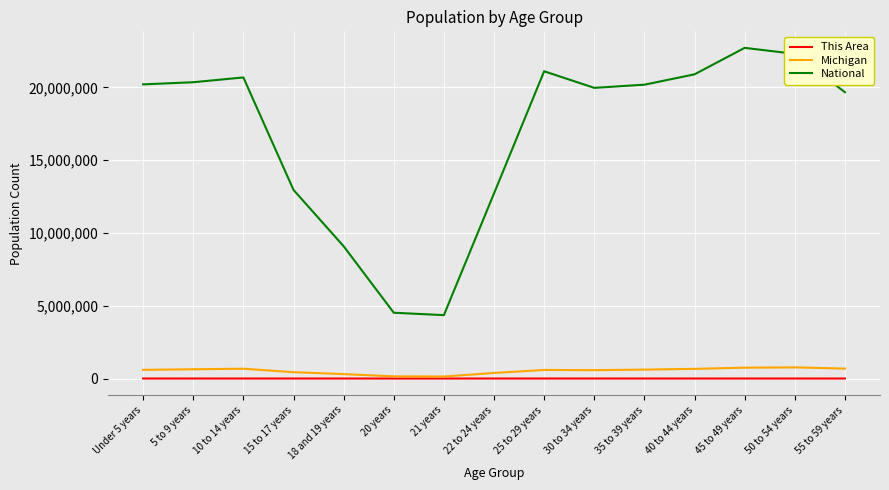

Is the value of National at 15 to 17 years greater than the value of Michigan at 35 to 39 years?

Yes